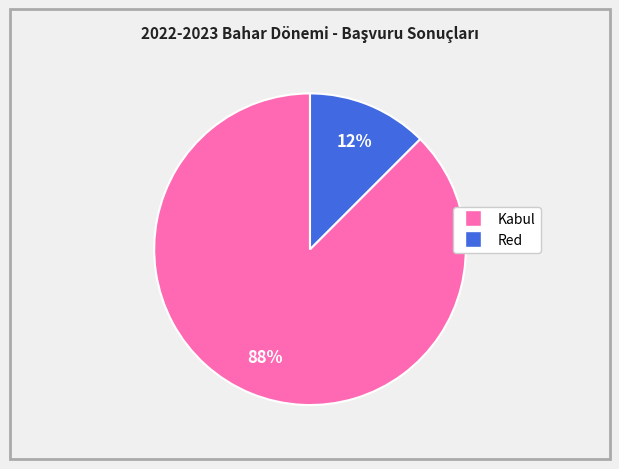

To the nearest percent, what is the average slice percentage?

50%